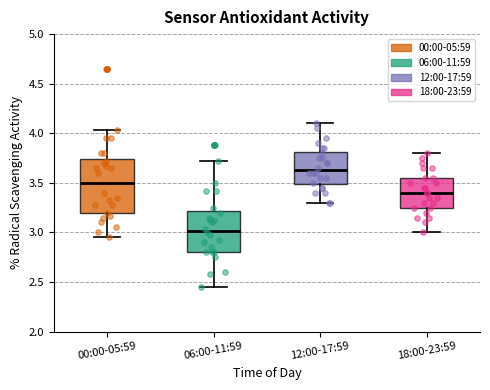

Reading left to right, transcribe this box plot: for each box, give where its median line is, the range the box spans, and where its two whiskers end, as read against the y-axis. The values are not printed on the chart, so give them approximately, as read against the axis.

00:00-05:59: median 3.50, box 3.20 to 3.75, whiskers 2.95 to 4.05
06:00-11:59: median 3.00, box 2.80 to 3.20, whiskers 2.45 to 3.70
12:00-17:59: median 3.65, box 3.50 to 3.80, whiskers 3.30 to 4.10
18:00-23:59: median 3.40, box 3.25 to 3.55, whiskers 3.00 to 3.80